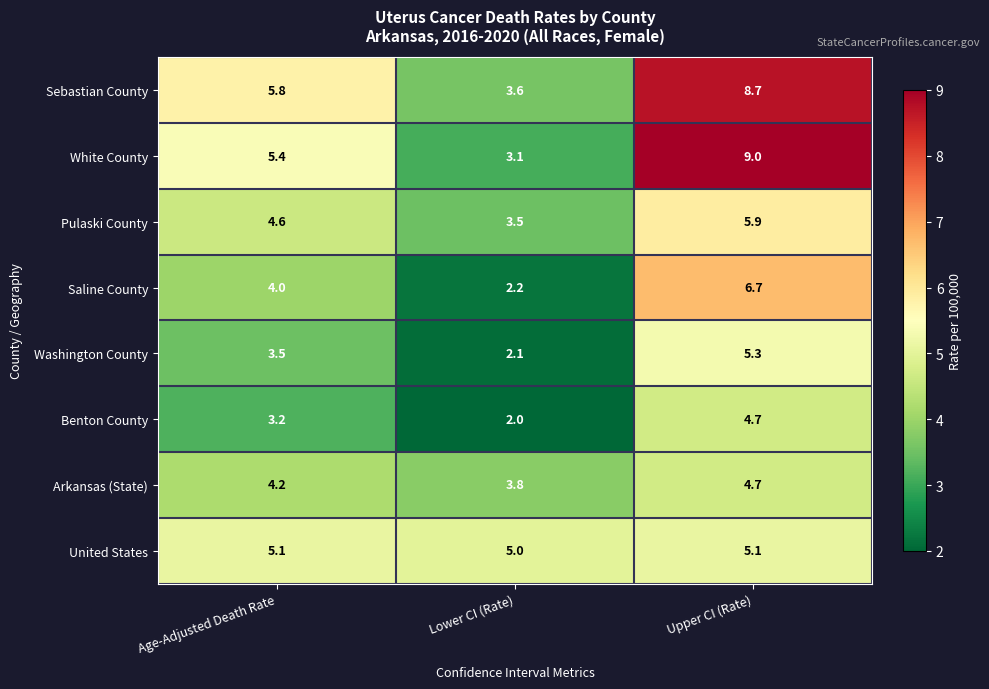

What is the difference between the highest and lowest values at Upper CI (Rate)?

4.3